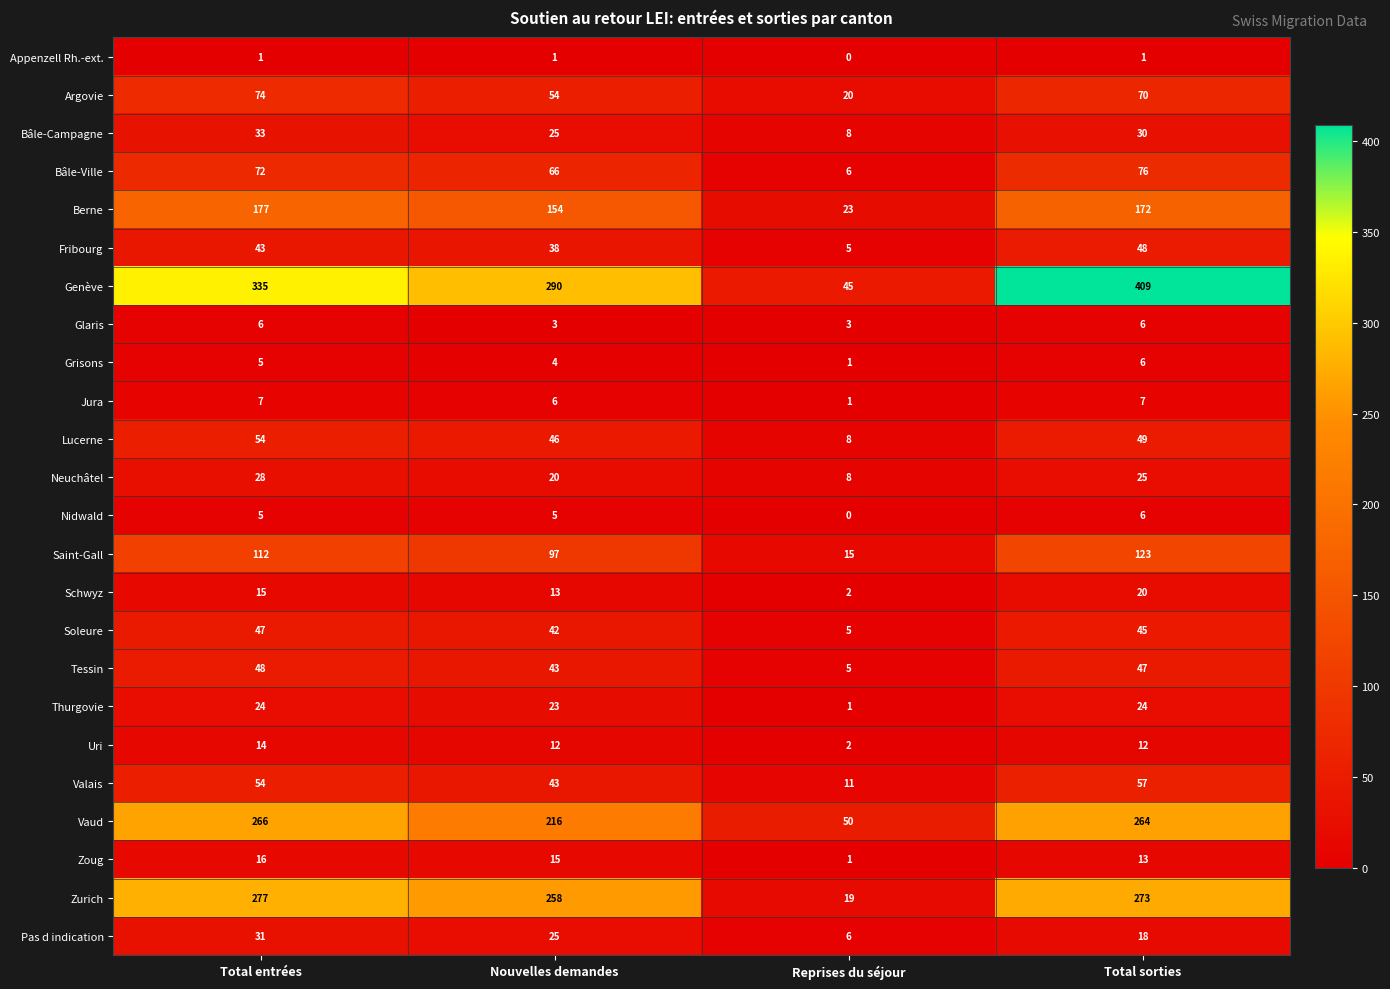

At which label does Thurgovie reach its minimum?

Reprises du séjour